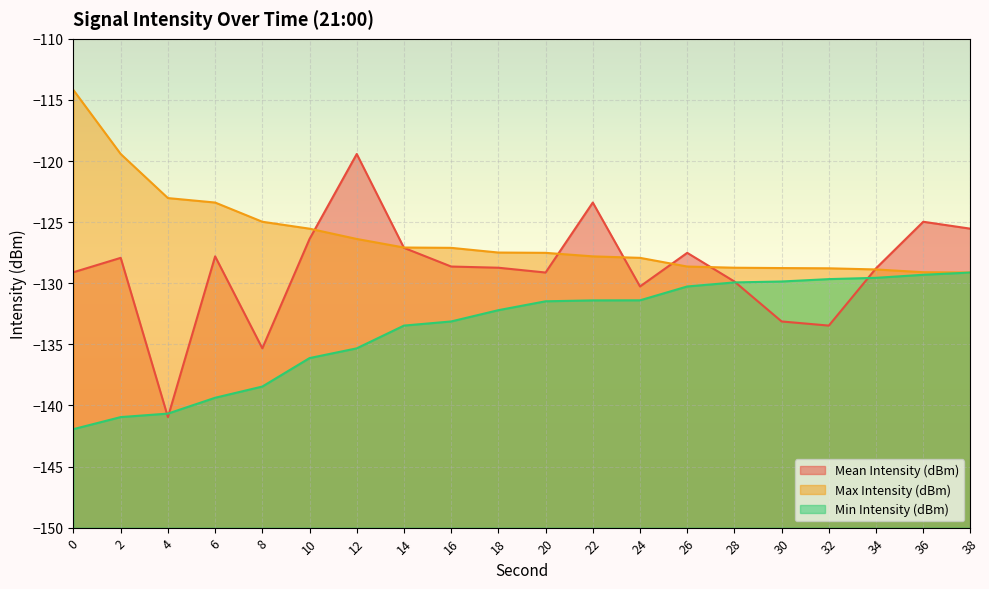

Reading left to right, transcribe all the data shown in this chart.

Mean Intensity (dBm): 0=-129.1	2=-127.9	4=-141.0	6=-127.8	8=-135.3	10=-126.4	12=-119.4	14=-127.1	16=-128.6	18=-128.7	20=-129.1	22=-123.4	24=-130.3	26=-127.5	28=-129.9	30=-133.1	32=-133.5	34=-128.8	36=-125.0	38=-125.5
Max Intensity (dBm): 0=-114.2	2=-119.4	4=-123.0	6=-123.4	8=-125.0	10=-125.5	12=-126.4	14=-127.1	16=-127.1	18=-127.5	20=-127.5	22=-127.8	24=-127.9	26=-128.6	28=-128.7	30=-128.8	32=-128.8	34=-128.9	36=-129.1	38=-129.1
Min Intensity (dBm): 0=-141.9	2=-141.0	4=-140.7	6=-139.4	8=-138.5	10=-136.1	12=-135.3	14=-133.5	16=-133.1	18=-132.2	20=-131.5	22=-131.4	24=-131.4	26=-130.3	28=-129.9	30=-129.9	32=-129.7	34=-129.6	36=-129.3	38=-129.1